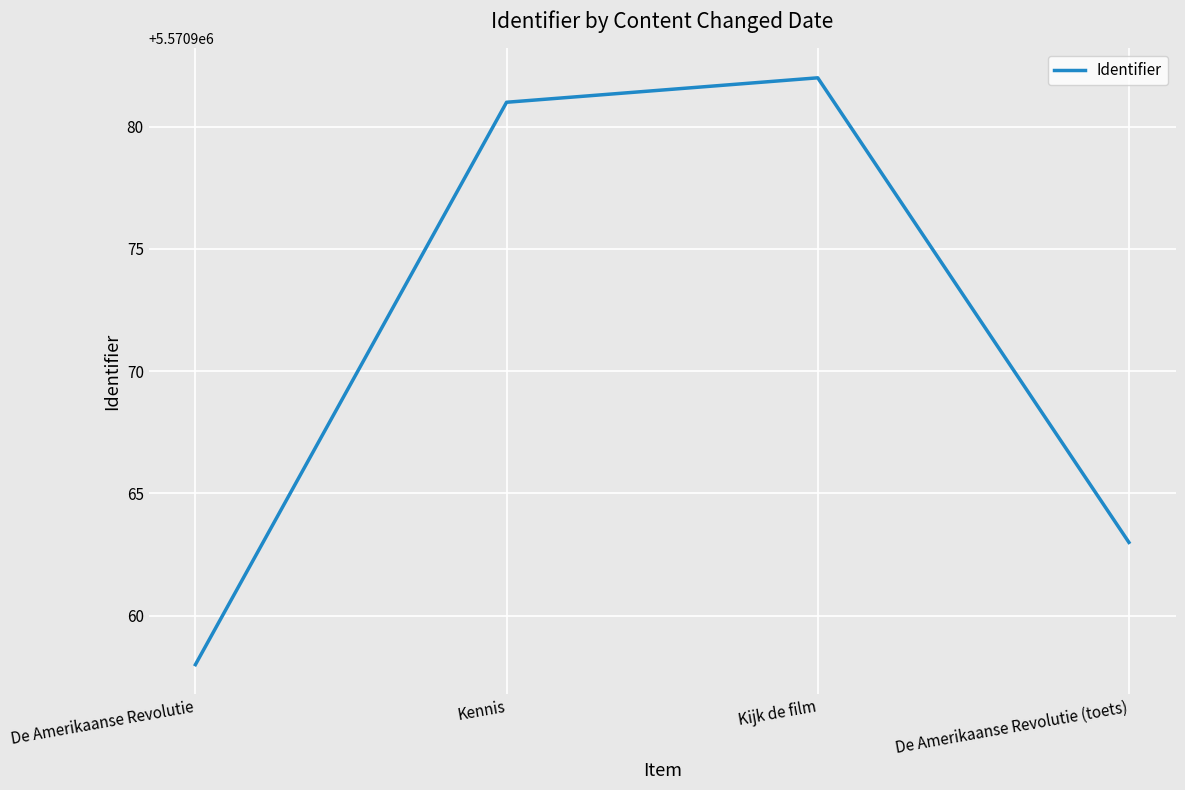

Reading left to right, list all the values displayed in this chart.

5570958	5570981	5570982	5570963